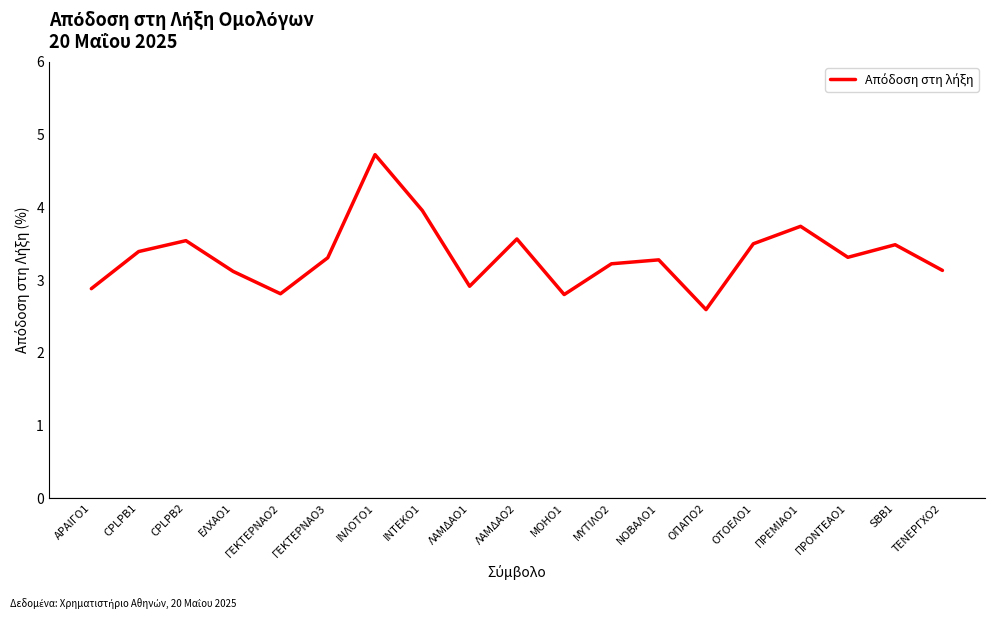

What is the sum of all values?

63.3